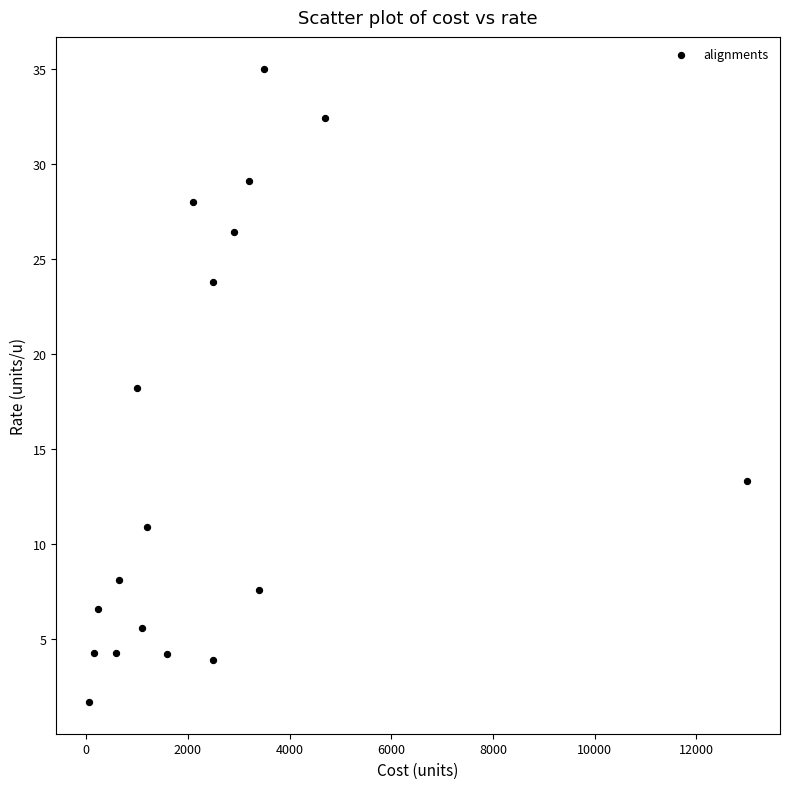

What is the range of Y values (max minus min)?

33.3